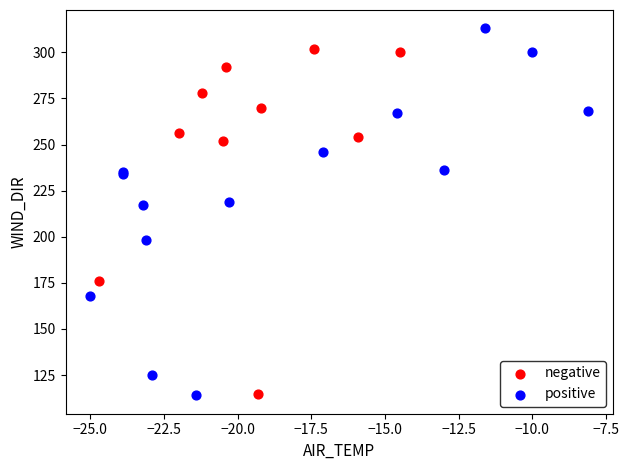

What are all the series names shown in the legend?

negative, positive